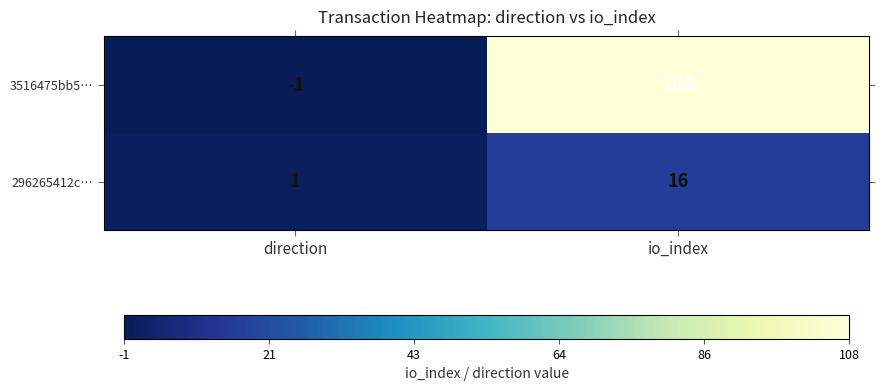

Which label corresponds to the smallest value in the chart?

direction